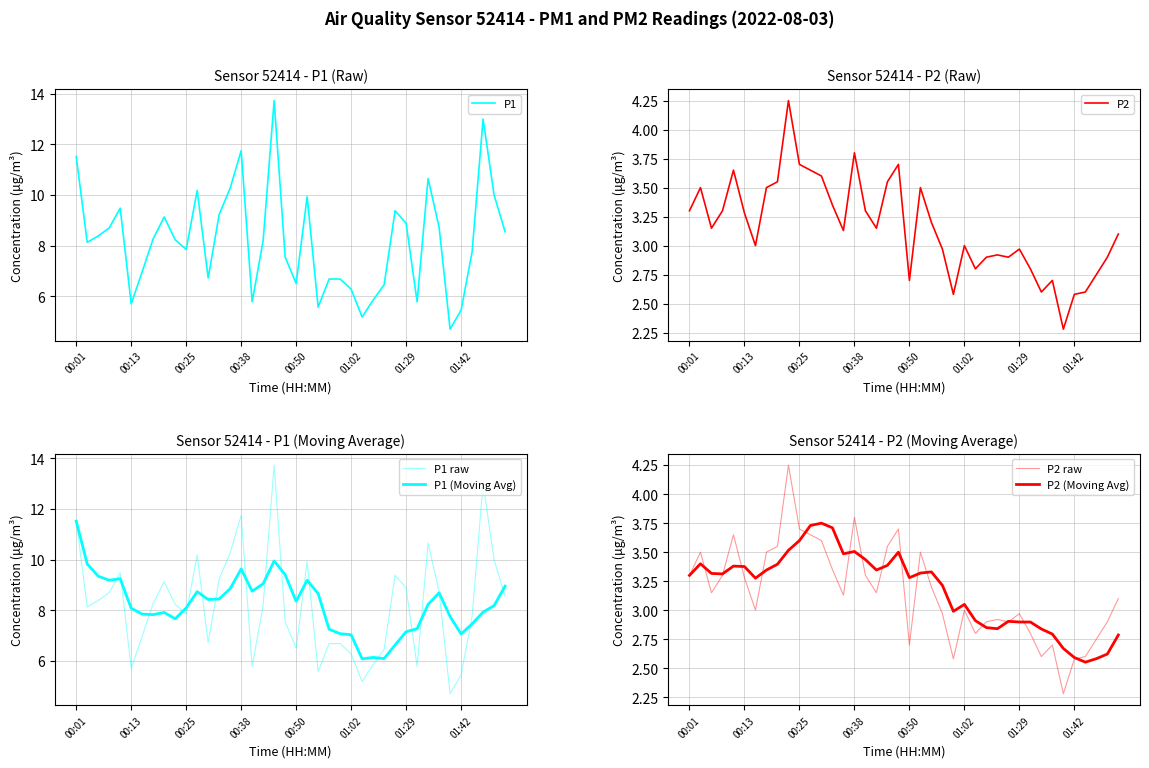

What is the maximum value for P1?

13.7